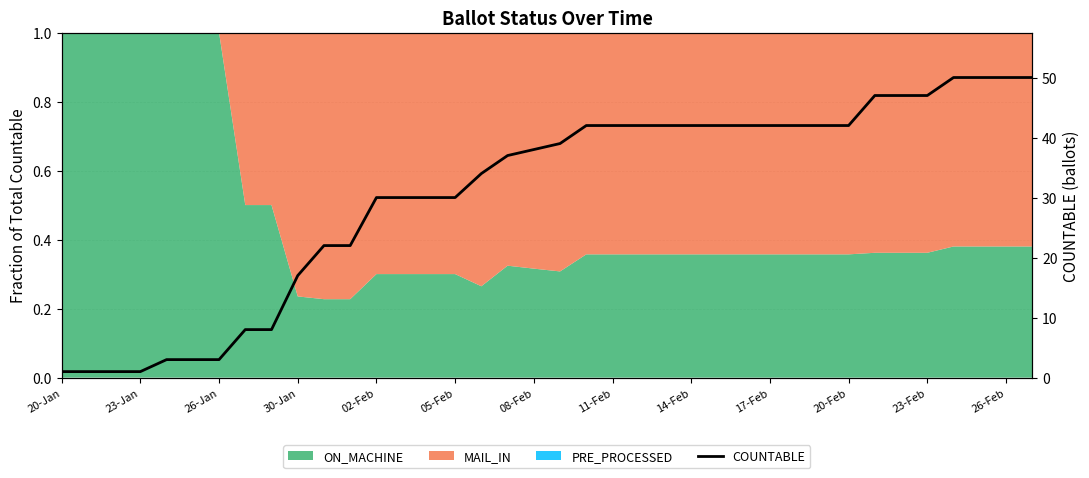

What is the maximum value shown in the chart?

50